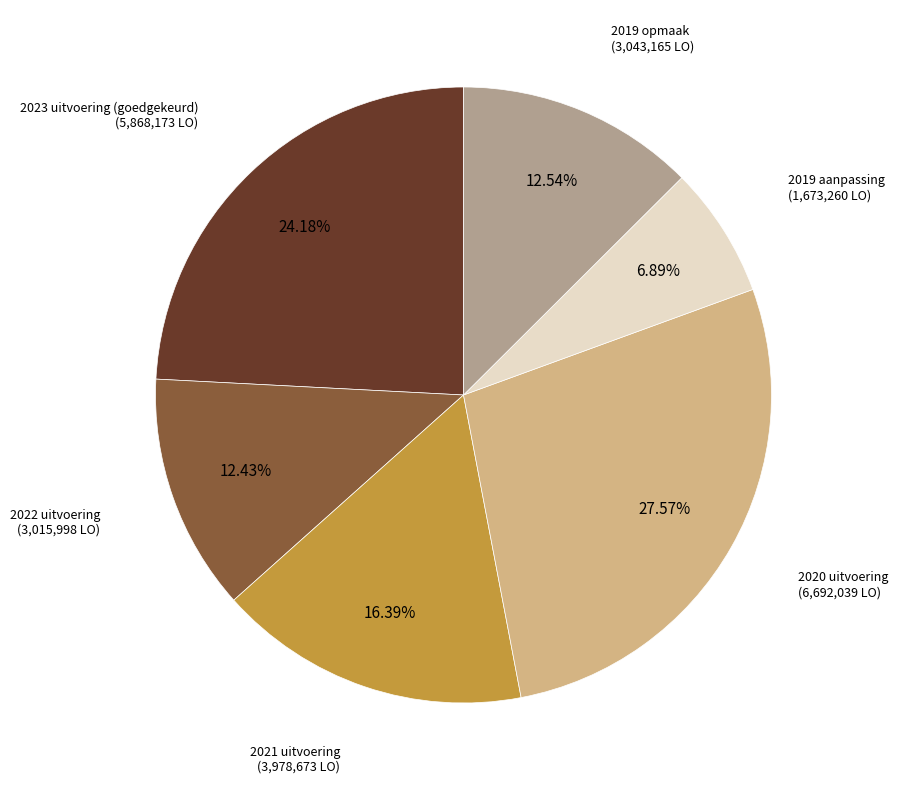

Which has a higher value, 2020 uitvoering or 2023 uitvoering (goedgekeurd)?

2020 uitvoering